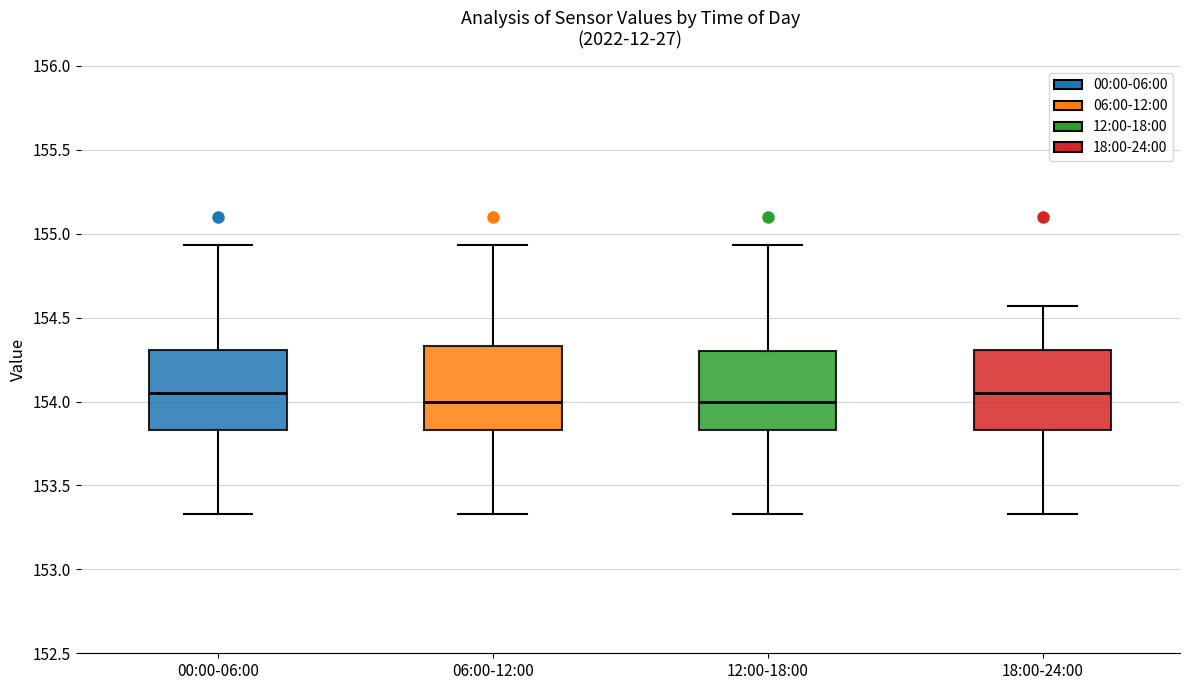

Where does the median line of the box for 06:00-12:00 sit on the y-axis? The values are not printed on the chart, so give them approximately, as read against the axis.

154.00